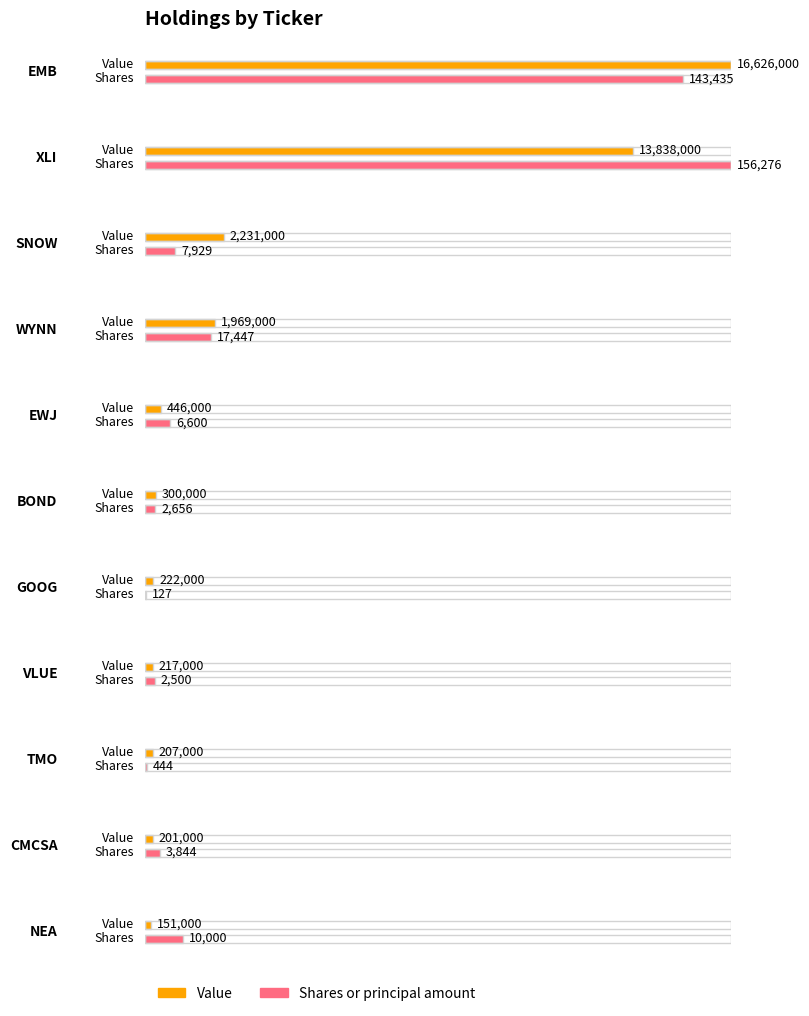

At XLI, list the series in order from largest to smallest.

Value, Shares or principal amount